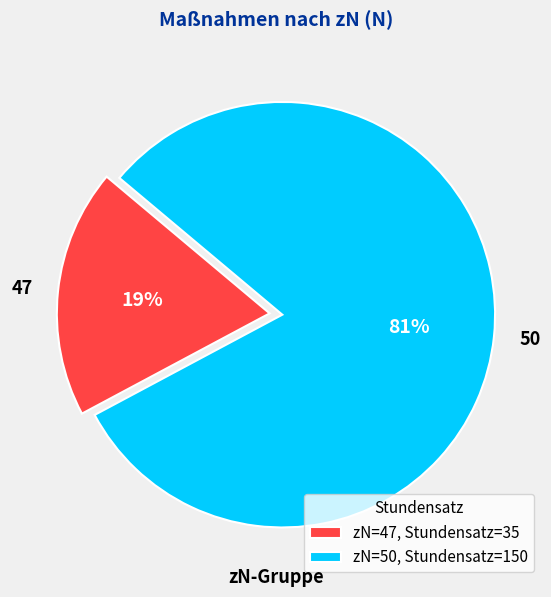

True or false: 47 accounts for 24% of the total.

False